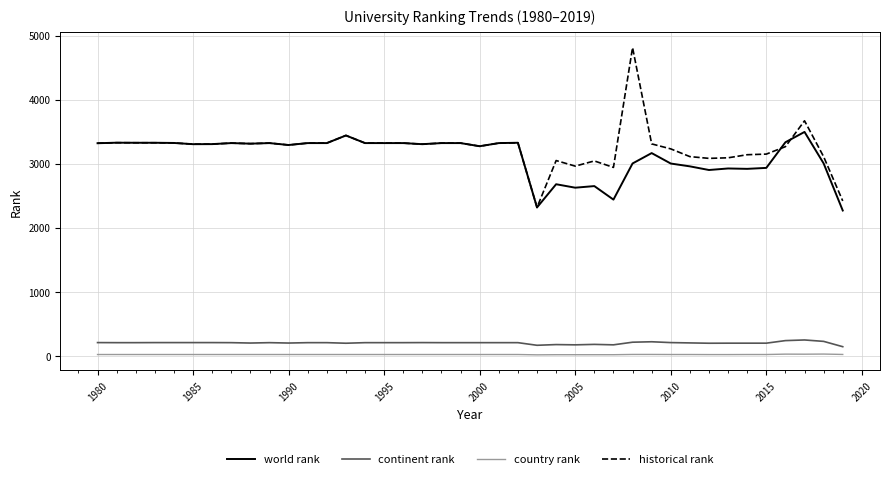

List the series in order of their peak value, highest first.

historical rank, world rank, continent rank, country rank